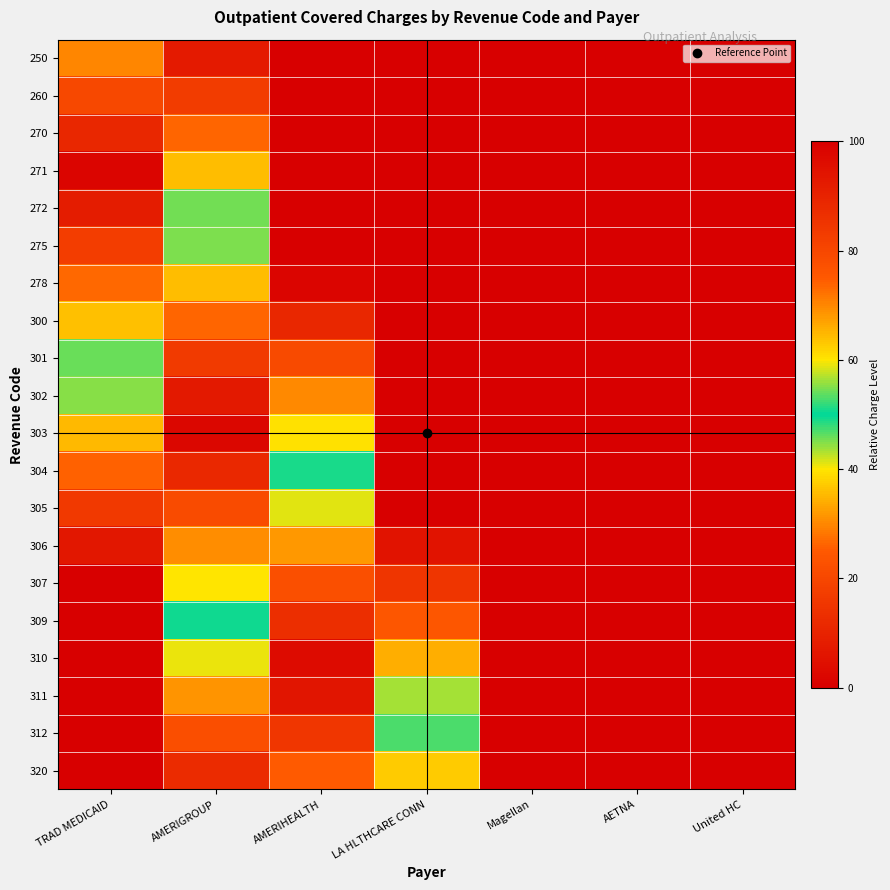

Reading left to right, transcribe all the data shown in this chart.

250: TRAD MEDICAID=70.0	AMERIGROUP=7.5	AMERIHEALTH=0.0	LA HLTHCARE CONN=0.0	Magellan=0.0	AETNA=0.0	United HC=0.0
260: TRAD MEDICAID=79.5	AMERIGROUP=17.0	AMERIHEALTH=0.0	LA HLTHCARE CONN=0.0	Magellan=0.0	AETNA=0.0	United HC=0.0
270: TRAD MEDICAID=88.9	AMERIGROUP=26.4	AMERIHEALTH=0.0	LA HLTHCARE CONN=0.0	Magellan=0.0	AETNA=0.0	United HC=0.0
271: TRAD MEDICAID=98.4	AMERIGROUP=35.9	AMERIHEALTH=0.0	LA HLTHCARE CONN=0.0	Magellan=0.0	AETNA=0.0	United HC=0.0
272: TRAD MEDICAID=92.1	AMERIGROUP=45.4	AMERIHEALTH=0.0	LA HLTHCARE CONN=0.0	Magellan=0.0	AETNA=0.0	United HC=0.0
275: TRAD MEDICAID=82.6	AMERIGROUP=54.9	AMERIHEALTH=0.0	LA HLTHCARE CONN=0.0	Magellan=0.0	AETNA=0.0	United HC=0.0
278: TRAD MEDICAID=73.2	AMERIGROUP=64.3	AMERIHEALTH=1.8	LA HLTHCARE CONN=0.0	Magellan=0.0	AETNA=0.0	United HC=0.0
300: TRAD MEDICAID=63.7	AMERIGROUP=73.8	AMERIHEALTH=11.3	LA HLTHCARE CONN=0.0	Magellan=0.0	AETNA=0.0	United HC=0.0
301: TRAD MEDICAID=54.2	AMERIGROUP=83.3	AMERIHEALTH=20.8	LA HLTHCARE CONN=0.0	Magellan=0.0	AETNA=0.0	United HC=0.0
302: TRAD MEDICAID=44.7	AMERIGROUP=92.8	AMERIHEALTH=30.3	LA HLTHCARE CONN=0.0	Magellan=0.0	AETNA=0.0	United HC=0.0
303: TRAD MEDICAID=35.3	AMERIGROUP=97.8	AMERIHEALTH=39.7	LA HLTHCARE CONN=0.0	Magellan=0.0	AETNA=0.0	United HC=0.0
304: TRAD MEDICAID=25.8	AMERIGROUP=88.3	AMERIHEALTH=49.2	LA HLTHCARE CONN=0.0	Magellan=0.0	AETNA=0.0	United HC=0.0
305: TRAD MEDICAID=16.3	AMERIGROUP=78.8	AMERIHEALTH=58.7	LA HLTHCARE CONN=0.0	Magellan=0.0	AETNA=0.0	United HC=0.0
306: TRAD MEDICAID=6.8	AMERIGROUP=69.3	AMERIHEALTH=68.2	LA HLTHCARE CONN=5.7	Magellan=0.0	AETNA=0.0	United HC=0.0
307: TRAD MEDICAID=0.0	AMERIGROUP=59.9	AMERIHEALTH=77.6	LA HLTHCARE CONN=15.1	Magellan=0.0	AETNA=0.0	United HC=0.0
309: TRAD MEDICAID=0.0	AMERIGROUP=50.4	AMERIHEALTH=87.1	LA HLTHCARE CONN=24.6	Magellan=0.0	AETNA=0.0	United HC=0.0
310: TRAD MEDICAID=0.0	AMERIGROUP=40.9	AMERIHEALTH=96.6	LA HLTHCARE CONN=34.1	Magellan=0.0	AETNA=0.0	United HC=0.0
311: TRAD MEDICAID=0.0	AMERIGROUP=31.4	AMERIHEALTH=93.9	LA HLTHCARE CONN=43.6	Magellan=0.0	AETNA=0.0	United HC=0.0
312: TRAD MEDICAID=0.0	AMERIGROUP=22.0	AMERIHEALTH=84.5	LA HLTHCARE CONN=53.0	Magellan=0.0	AETNA=0.0	United HC=0.0
320: TRAD MEDICAID=0.0	AMERIGROUP=12.5	AMERIHEALTH=75.0	LA HLTHCARE CONN=62.5	Magellan=0.0	AETNA=0.0	United HC=0.0